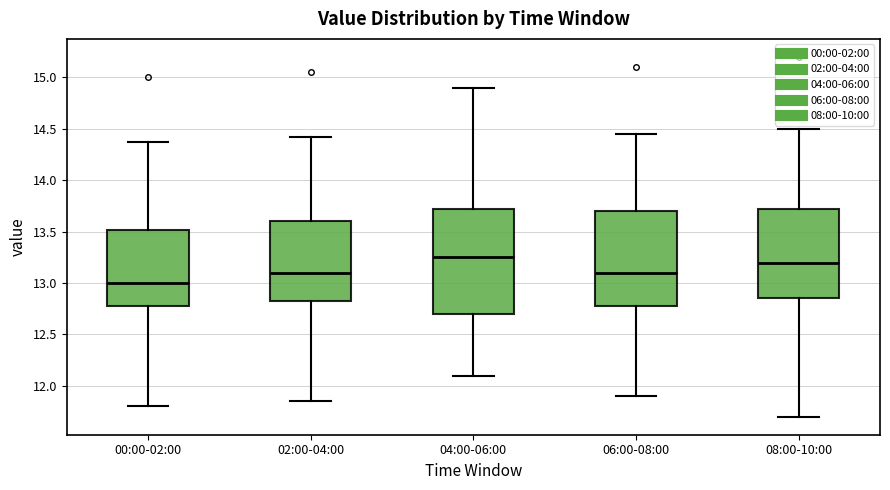

Reading left to right, read every box against the y-axis: the position of its median line, the range the box covers, and the ends of its whiskers. The values are not printed on the chart, so give them approximately, as read against the axis.

00:00-02:00: median 13.00, box 12.80 to 13.50, whiskers 11.80 to 14.35
02:00-04:00: median 13.10, box 12.85 to 13.60, whiskers 11.85 to 14.40
04:00-06:00: median 13.25, box 12.70 to 13.75, whiskers 12.10 to 14.90
06:00-08:00: median 13.10, box 12.80 to 13.70, whiskers 11.90 to 14.45
08:00-10:00: median 13.20, box 12.85 to 13.75, whiskers 11.70 to 14.50